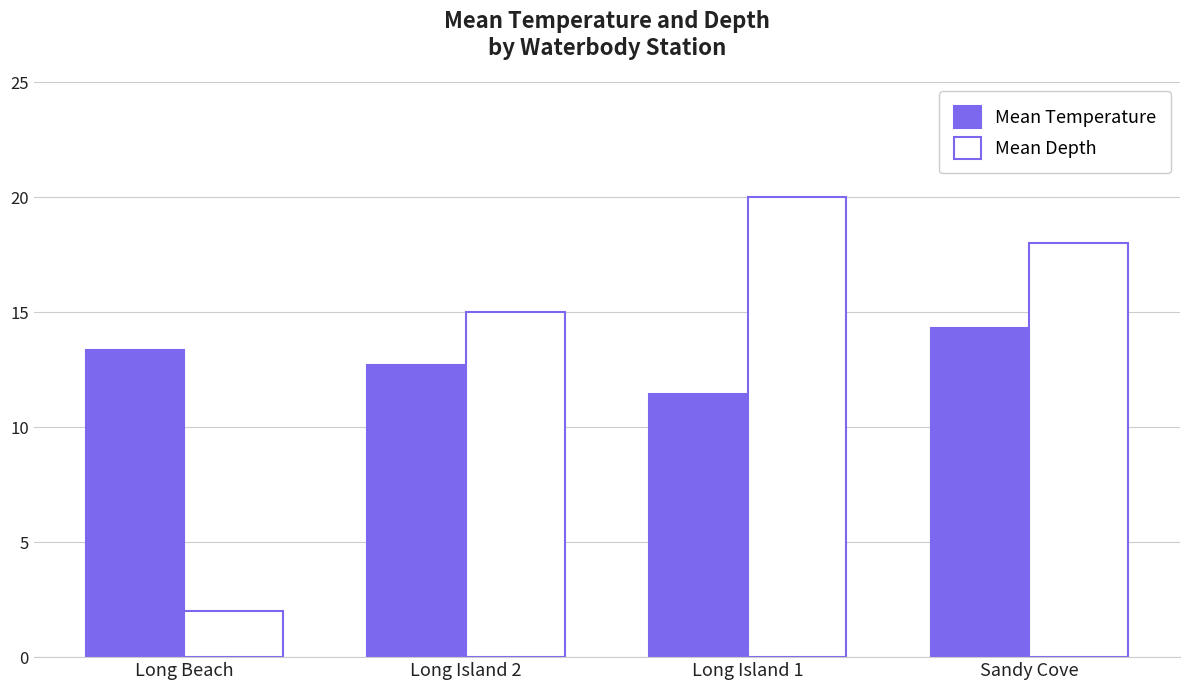

How many bars are there in each group?

2